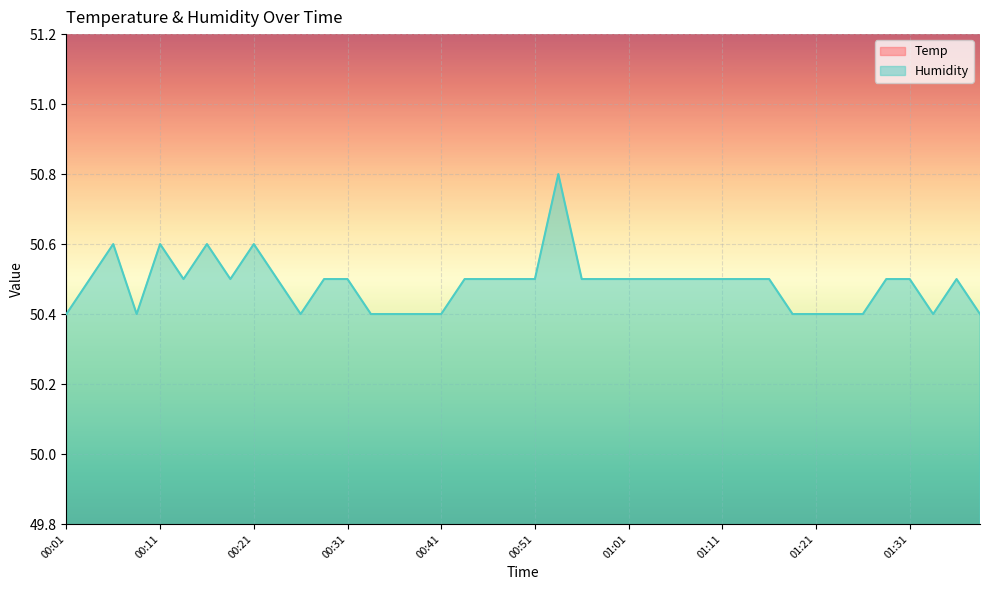

In Humidity, how many points are lower than both neighbors (excluding endpoints)?

5